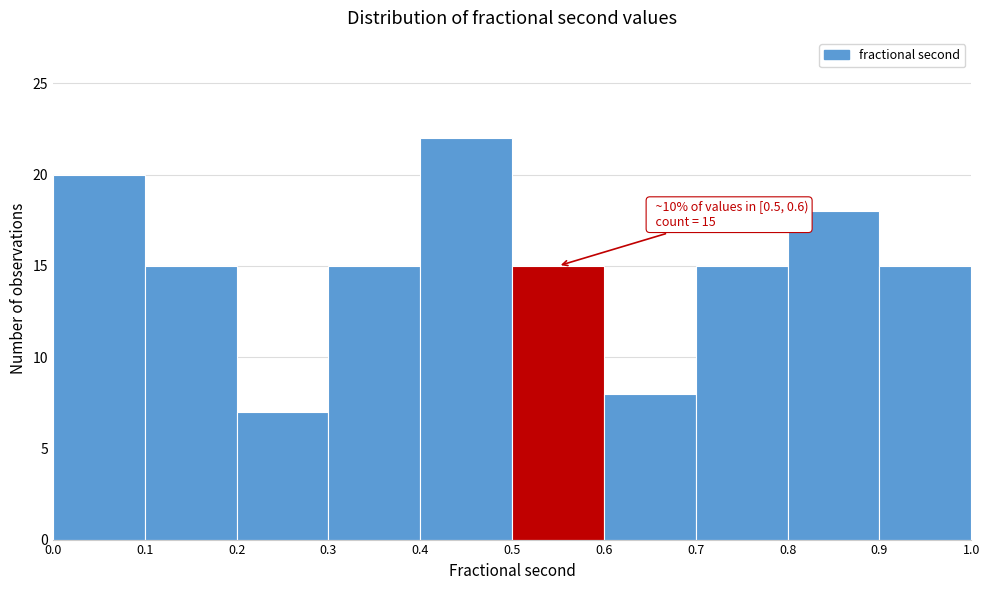

Over which range of the x-axis is the bar tallest?

0.4 to 0.5